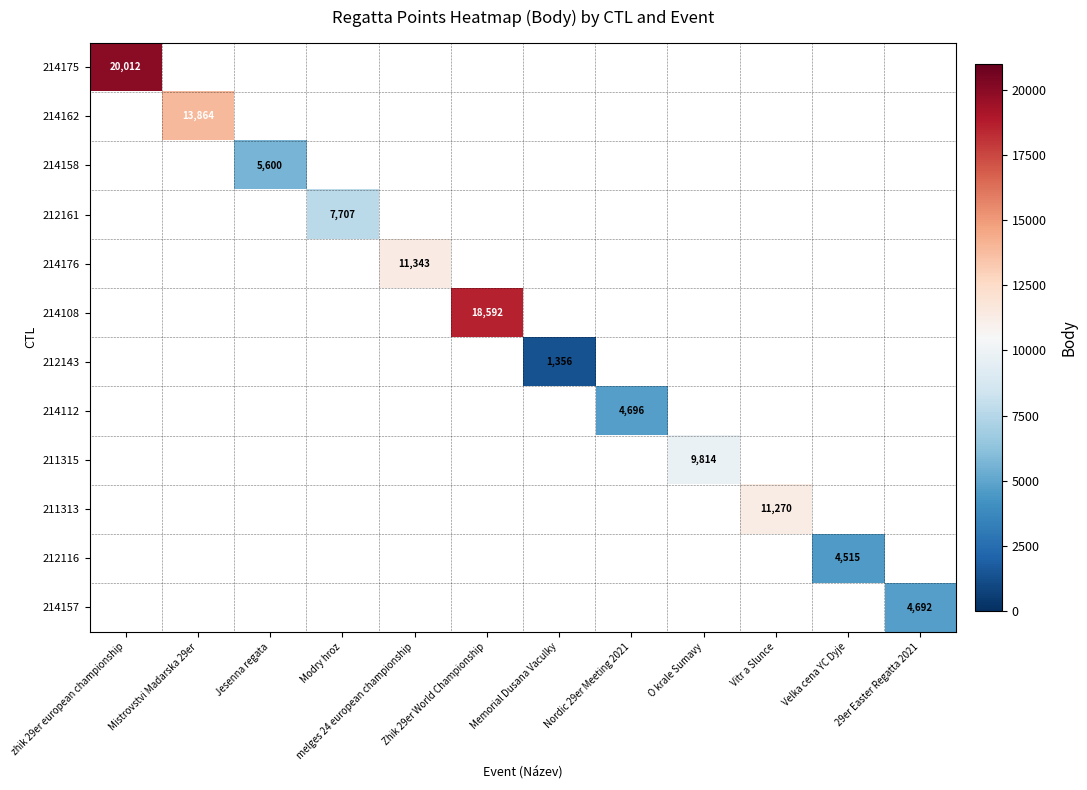

The 214176 series shows 11343 at melges 24 european championship. True or false?

True